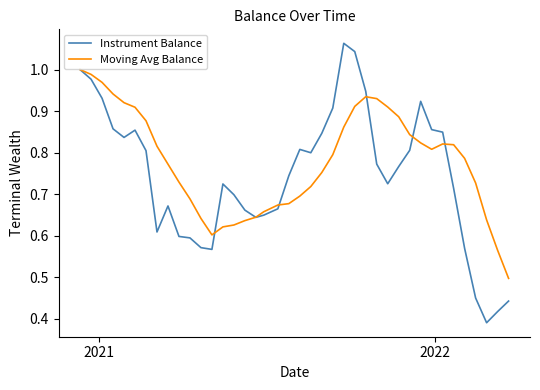

Which series has the widest spread of values?

Instrument Balance